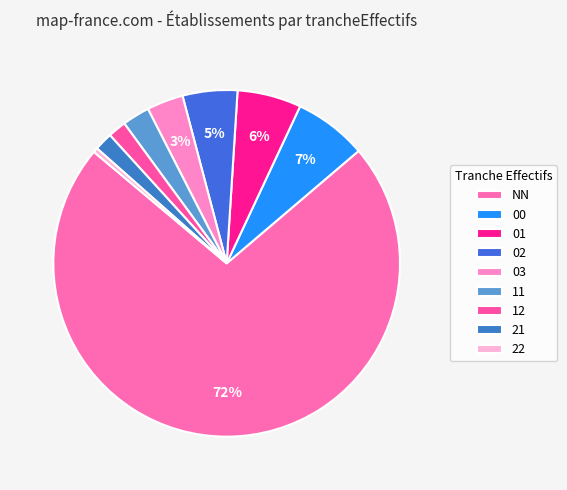

What percentage is the NN slice, to the nearest percent?

72%